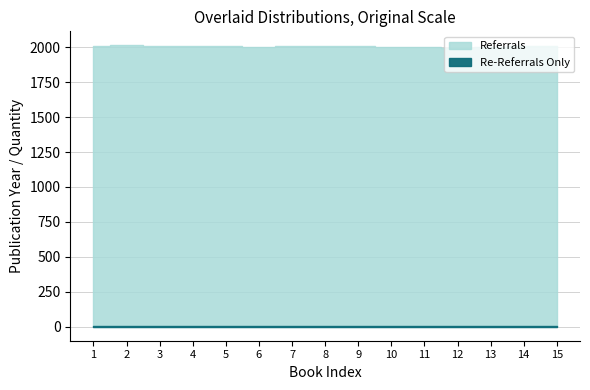

The Re-Referrals Only series shows 2 at 10. True or false?

True